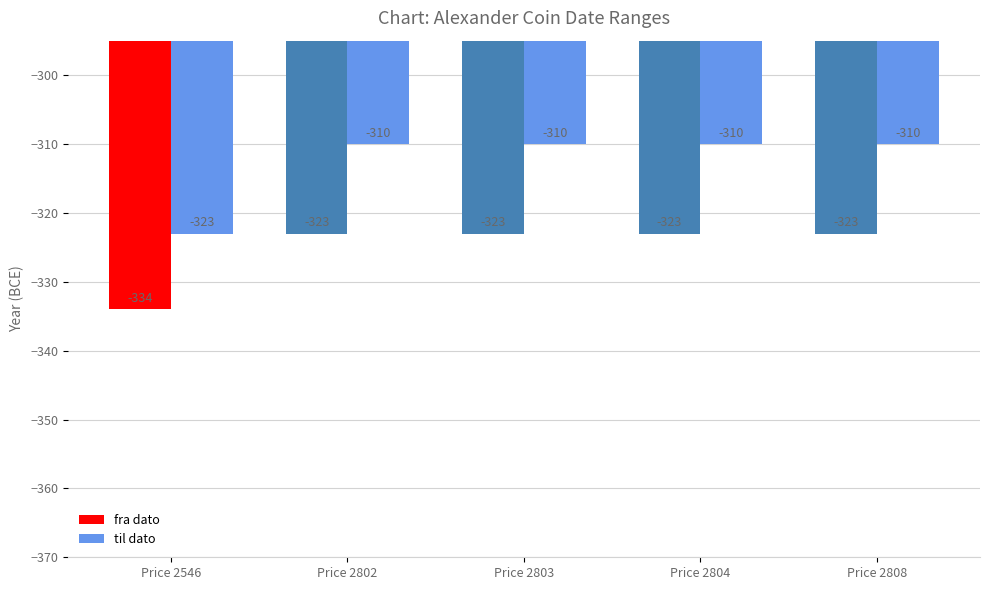

What value does the fra dato series have at Price 2803, to the nearest 5?

-325